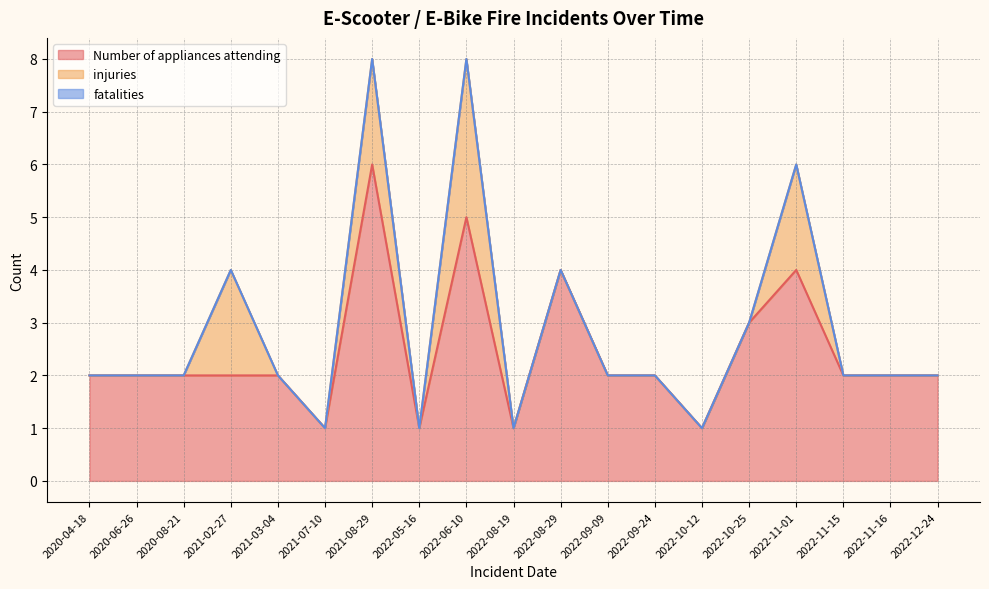

True or false: fatalities and injuries intersect in this chart.

False